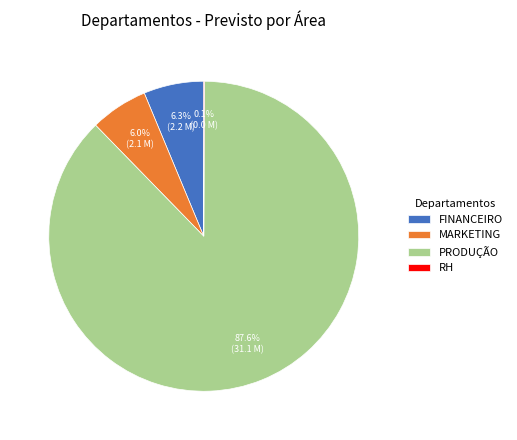

Between MARKETING and PRODUÇÃO, which is larger?

PRODUÇÃO